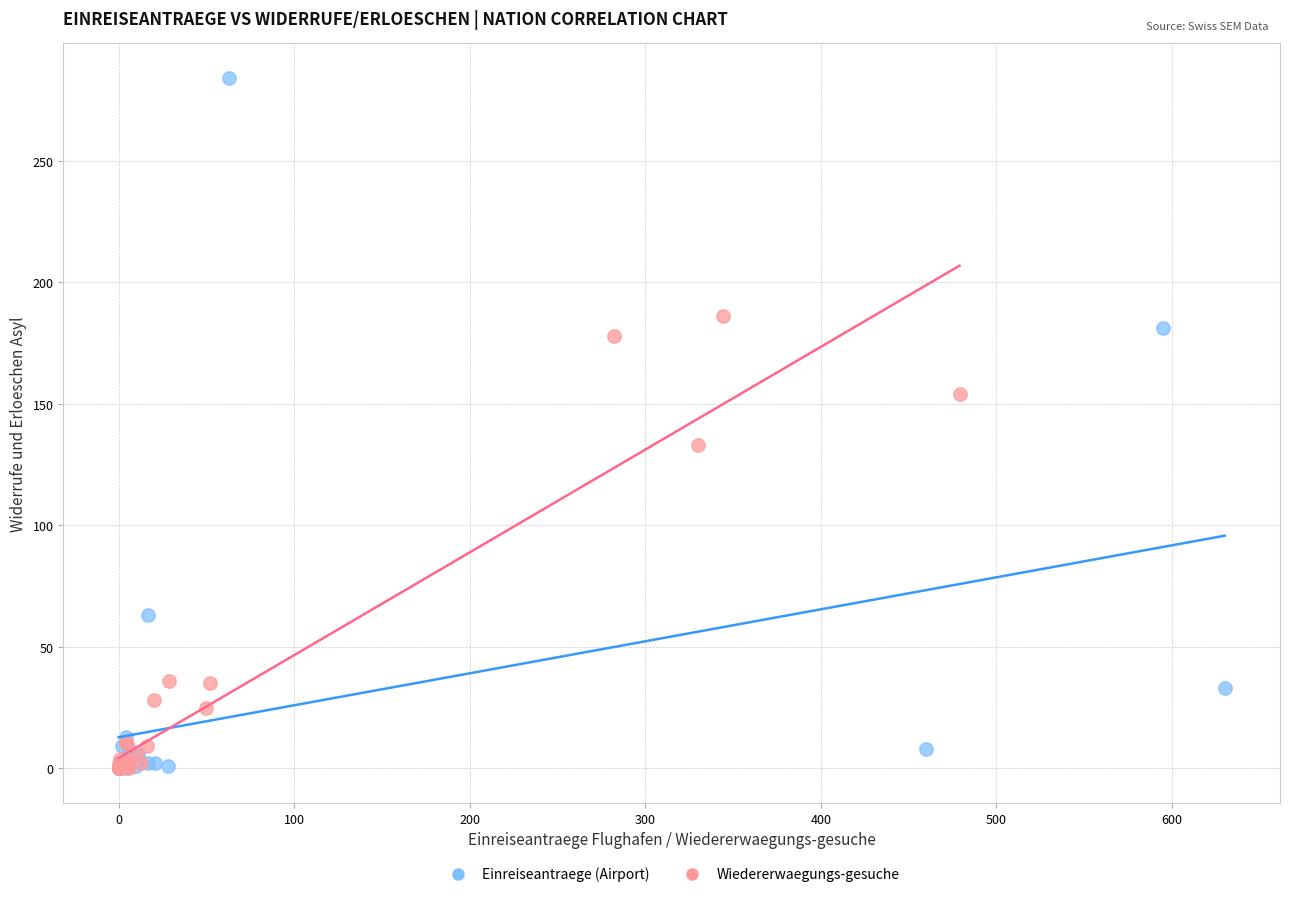

Which series contains the highest Y value?

Einreiseantraege (Airport)